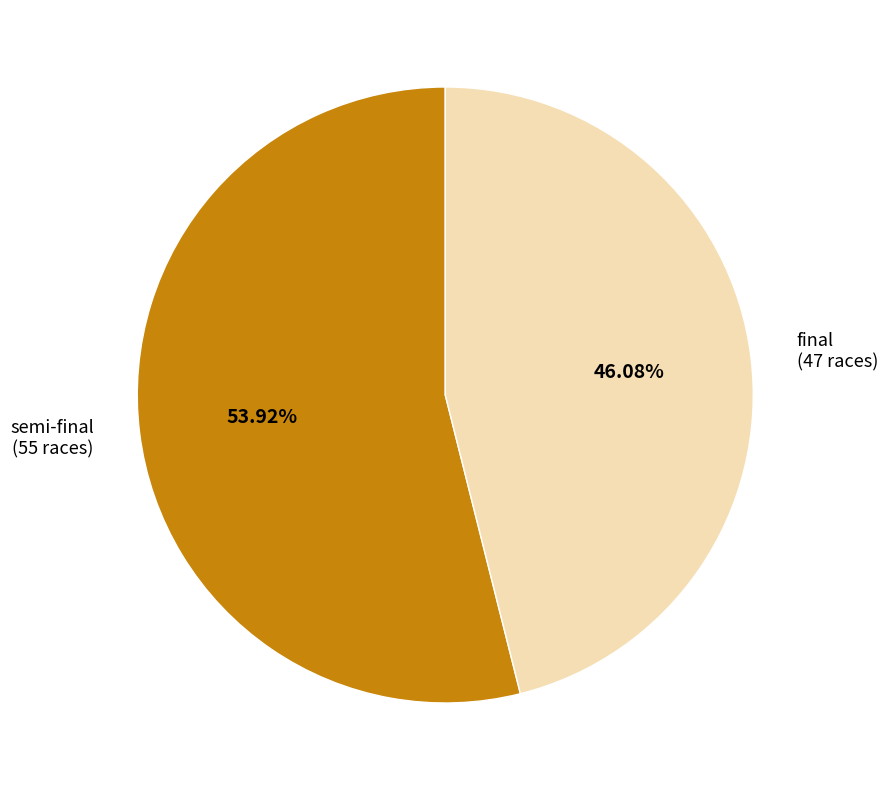

Rank the categories by value from lowest to highest.

final (47 races), semi-final (55 races)